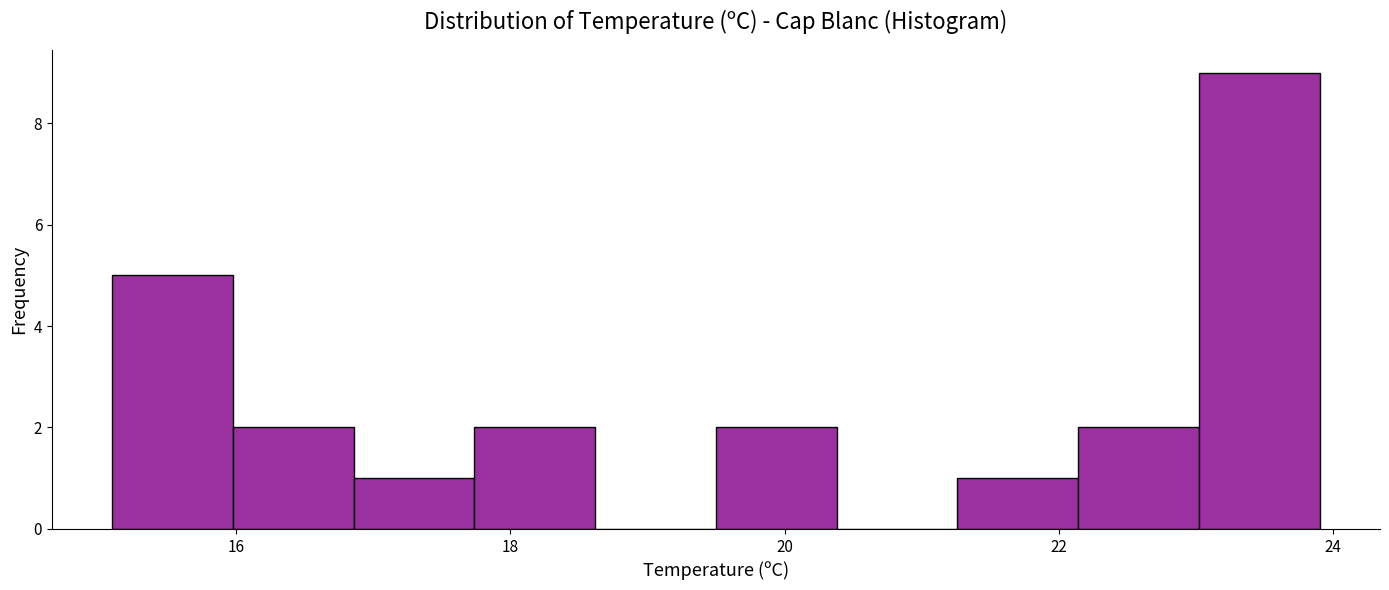

How tall is the bar that spans 16.86 to 17.74 on the x-axis? Neither the bar edges nor the heights are printed on the chart, so give them approximately, as read against the axes.

1